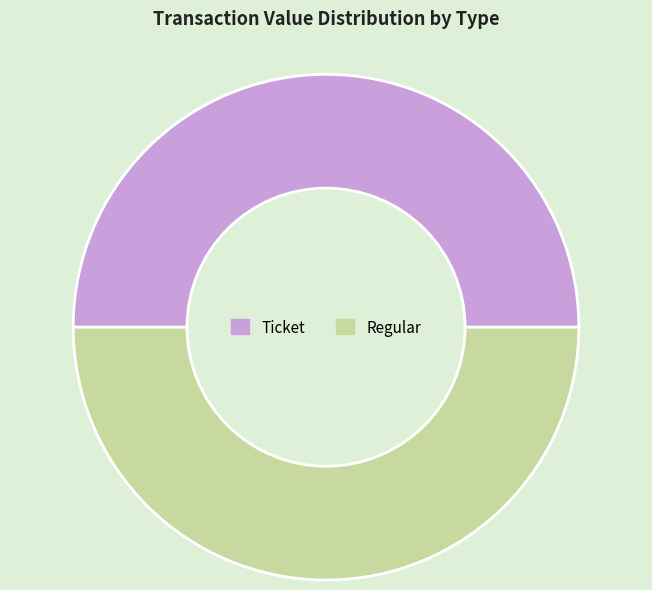

Do Regular and Ticket together represent more than half of the pie?

Yes